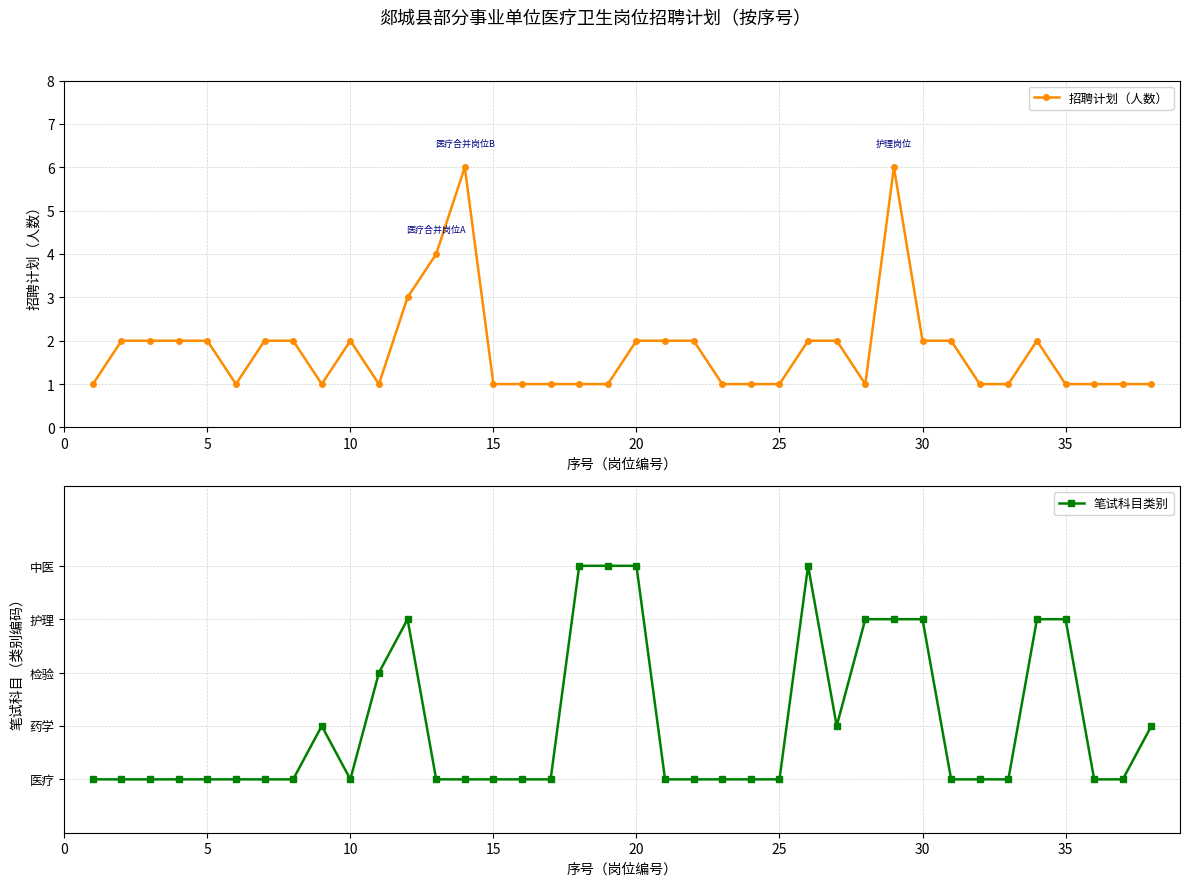

What is the difference between the maximum and minimum values in the 笔试科目类别 series?

4